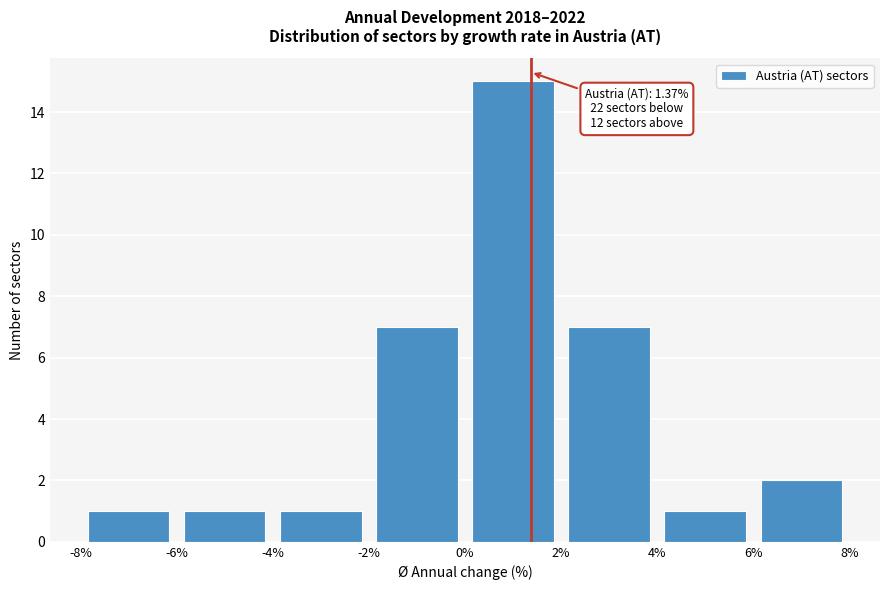

Which range on the x-axis has the tallest bar?

0% to 2%